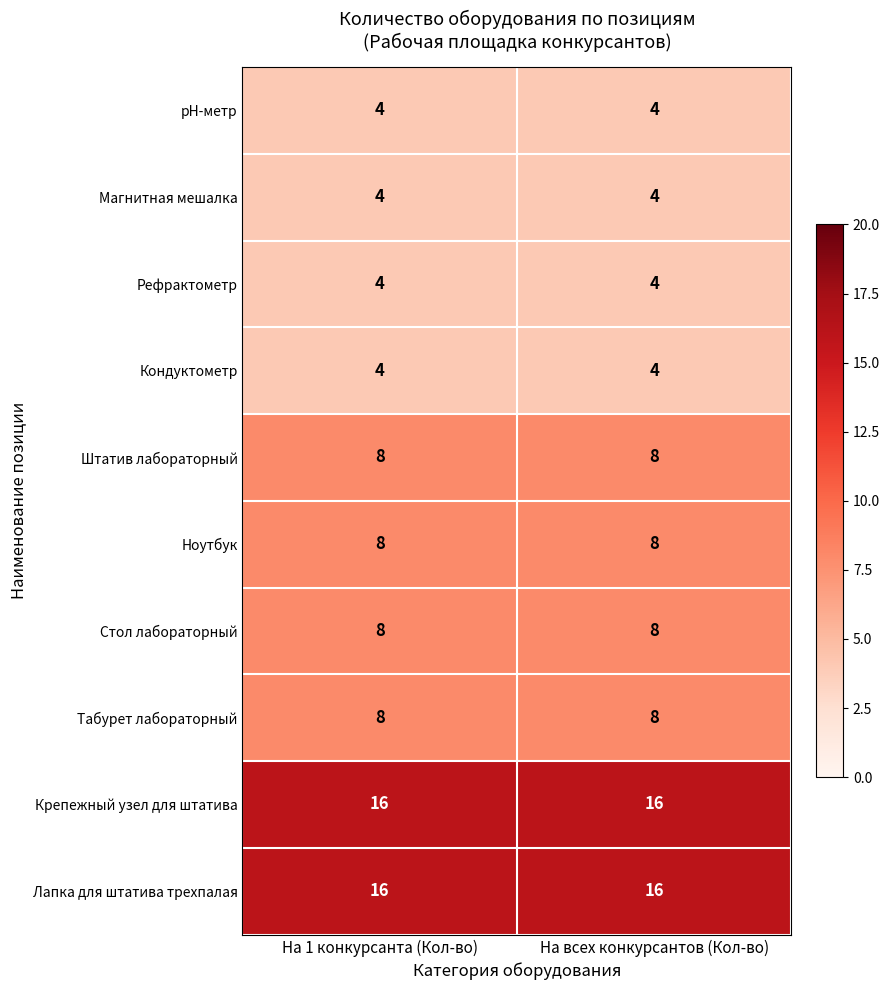

The value of Лапка для штатива трехпалая at На 1 конкурсанта (Кол-во) is 16. True or false?

True